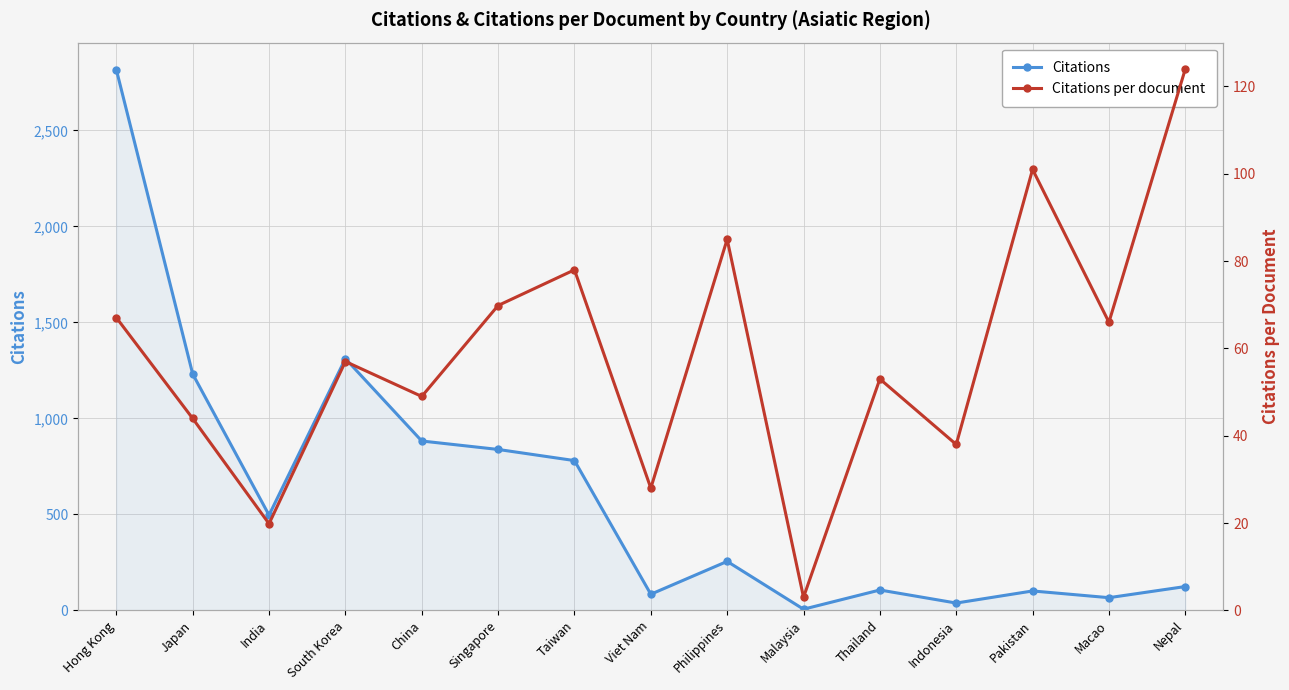

Reading left to right, list all the values displayed in this chart.

Citations: 2816.0	1231.0	496.0	1311.0	882.0	838.0	780.0	84.0	255.0	6.0	106.0	38.0	101.0	66.0	124.0
Citations per document: 67.0	44.0	19.8	57.0	49.0	69.8	78.0	28.0	85.0	3.0	53.0	38.0	101.0	66.0	124.0